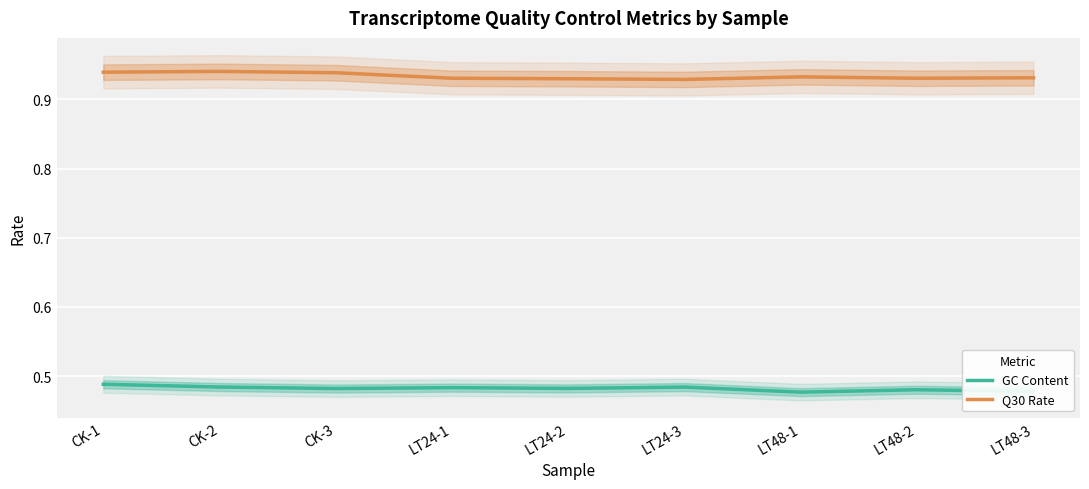

What is the total value across all series at CK-2?

1.4